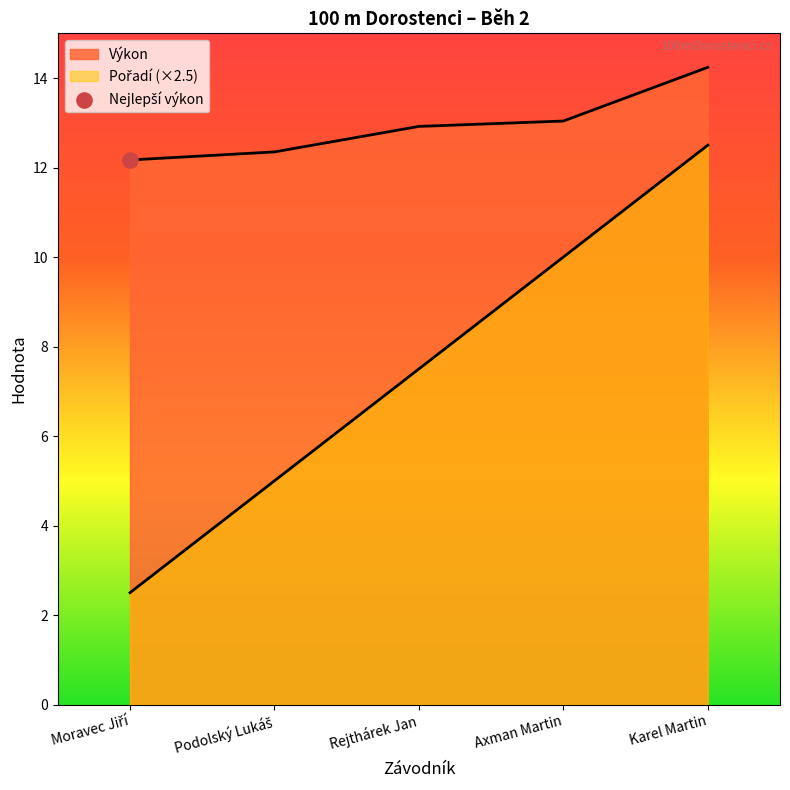

Which series has the largest total across all categories?

Výkon